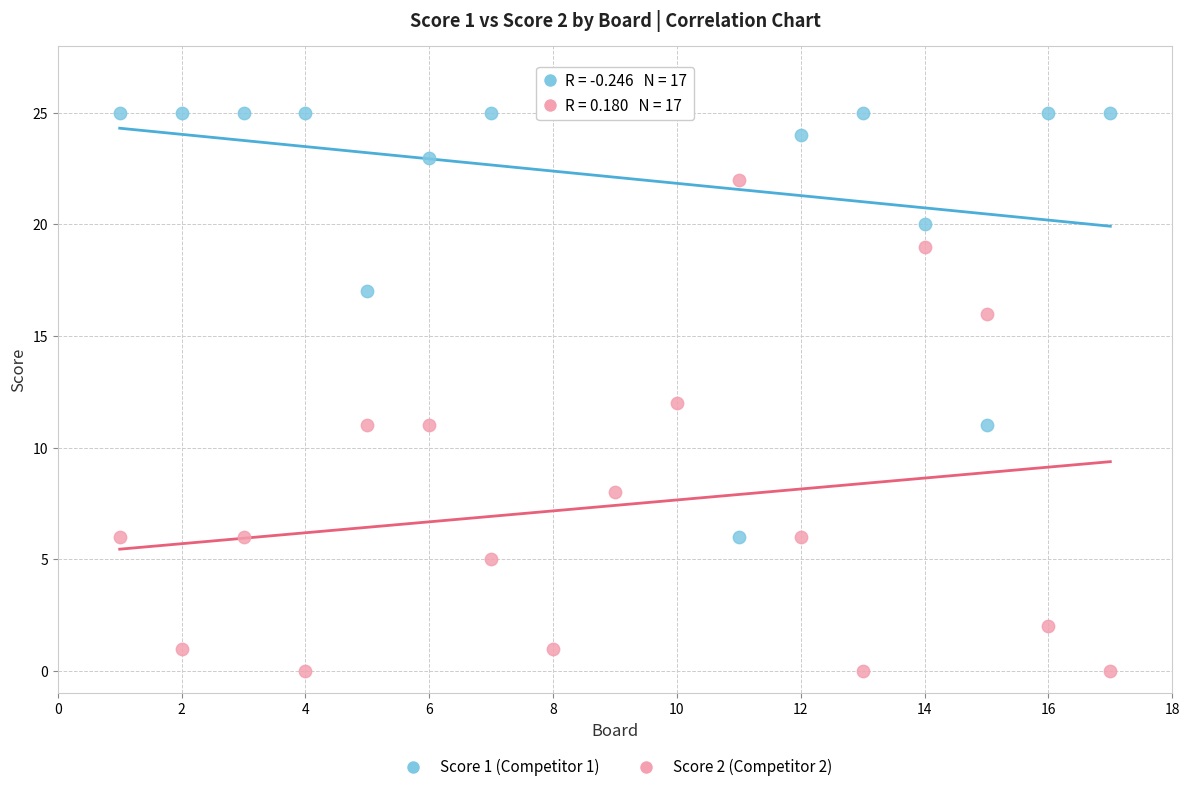

Which series contains the lowest Y value?

Score 2 (Competitor 2)